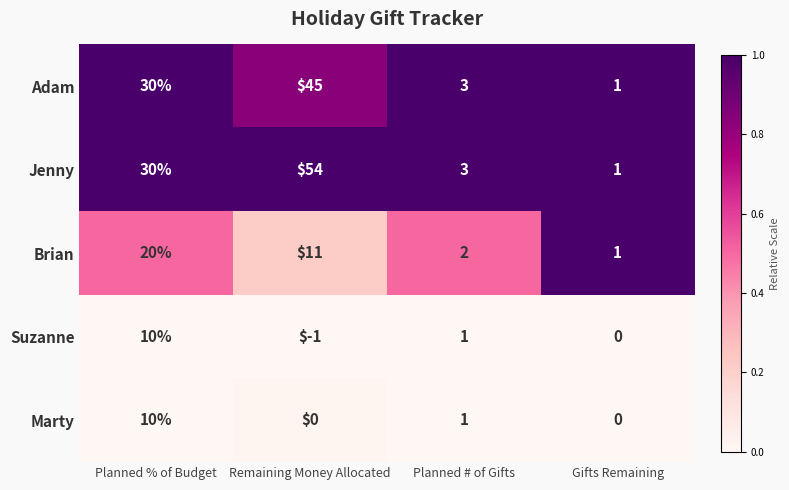

Is it true that Brian equals 1 at Gifts Remaining?

True